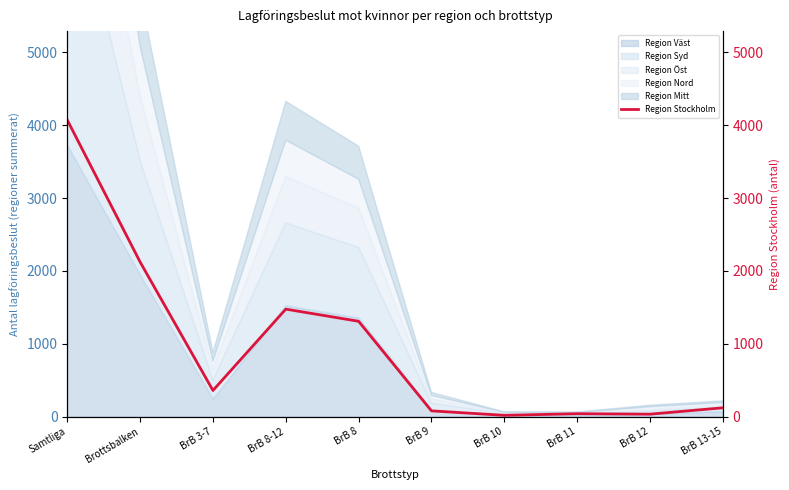

What is the sum of all values?

9621